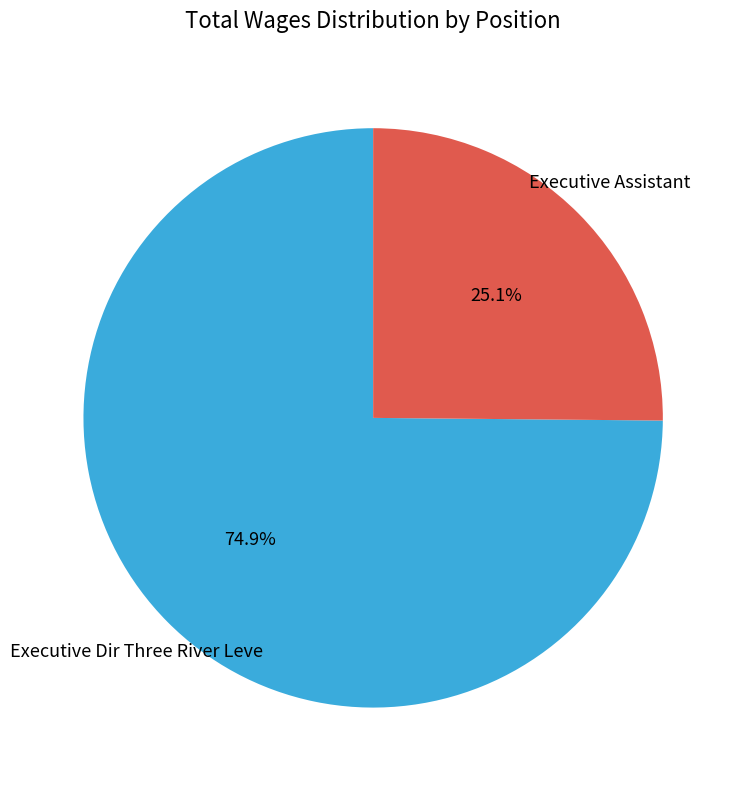

What percentage is the Executive Assistant slice, to the nearest percent?

25%